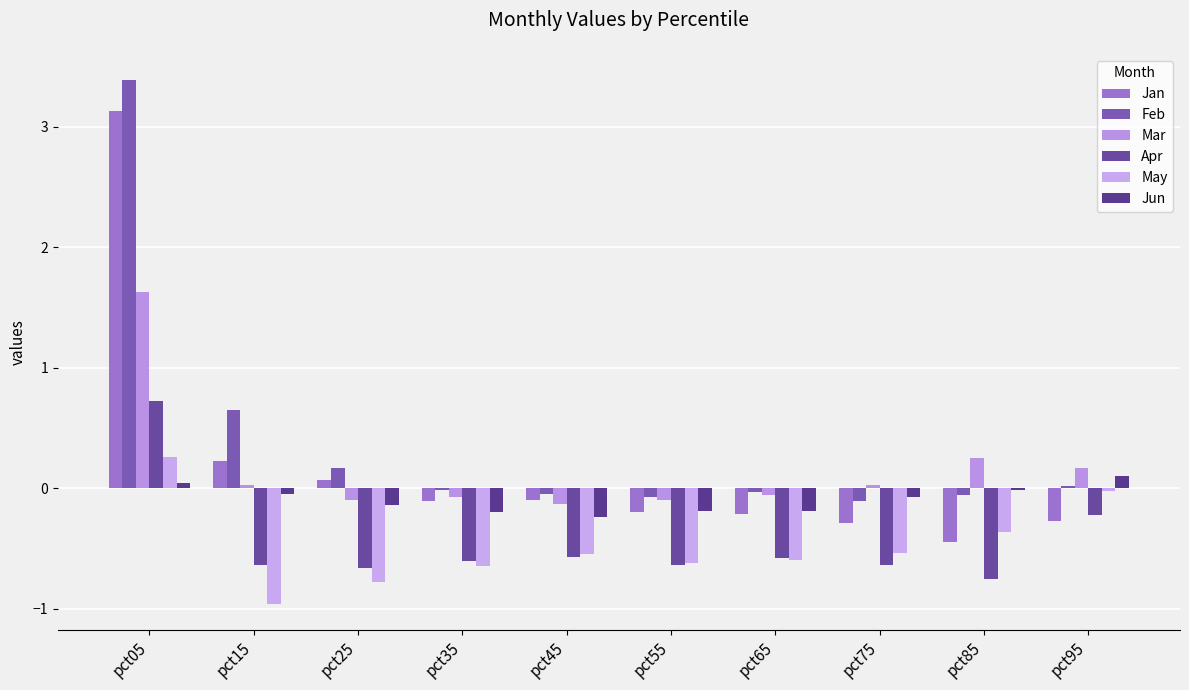

Between pct15 and pct95, which series saw the biggest shift?

May